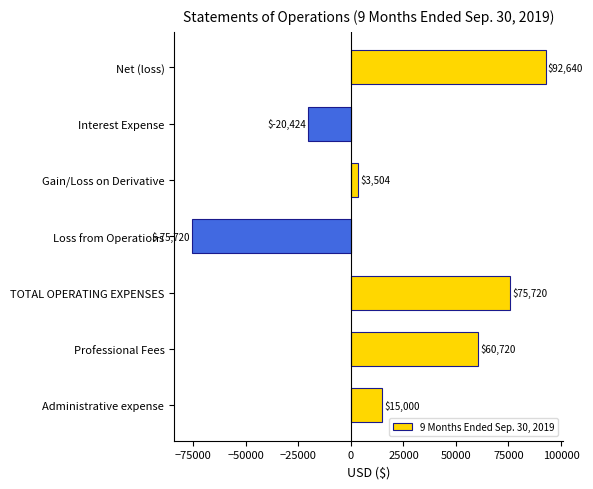

Which has a higher value, Interest Expense or Loss from Operations?

Interest Expense